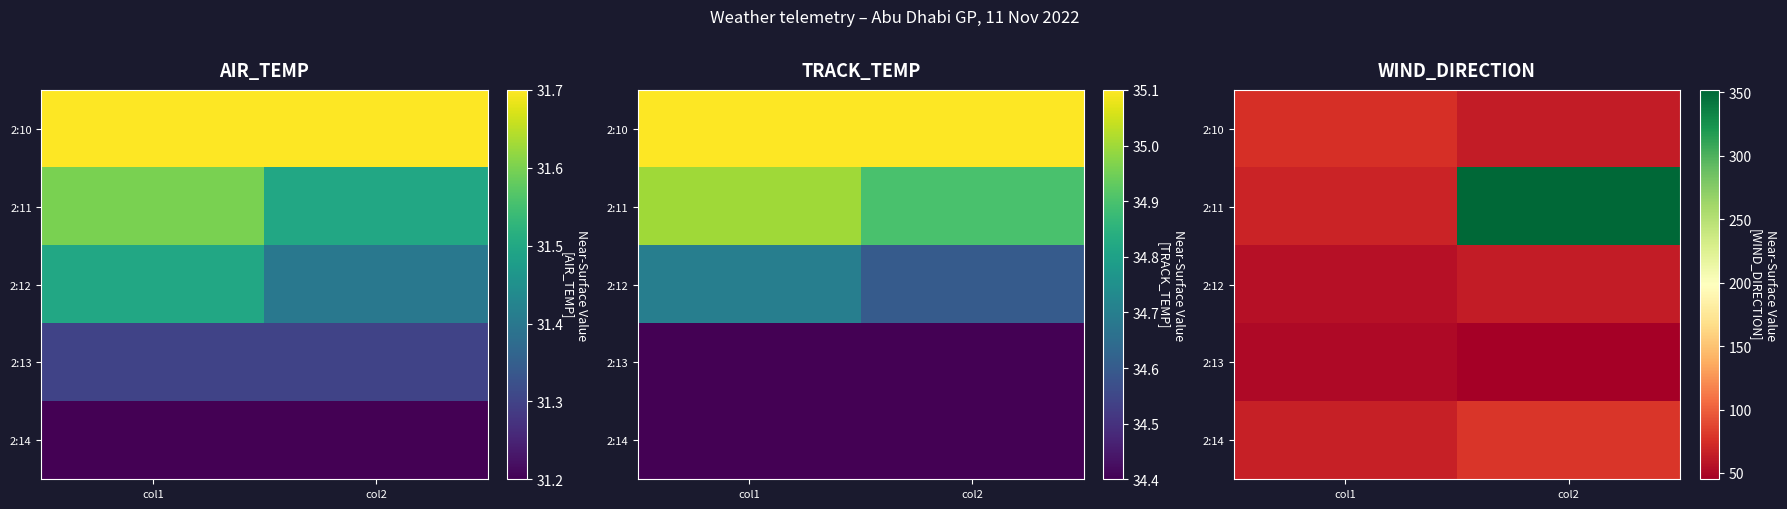

What is the difference between the highest and lowest values at col2?

307